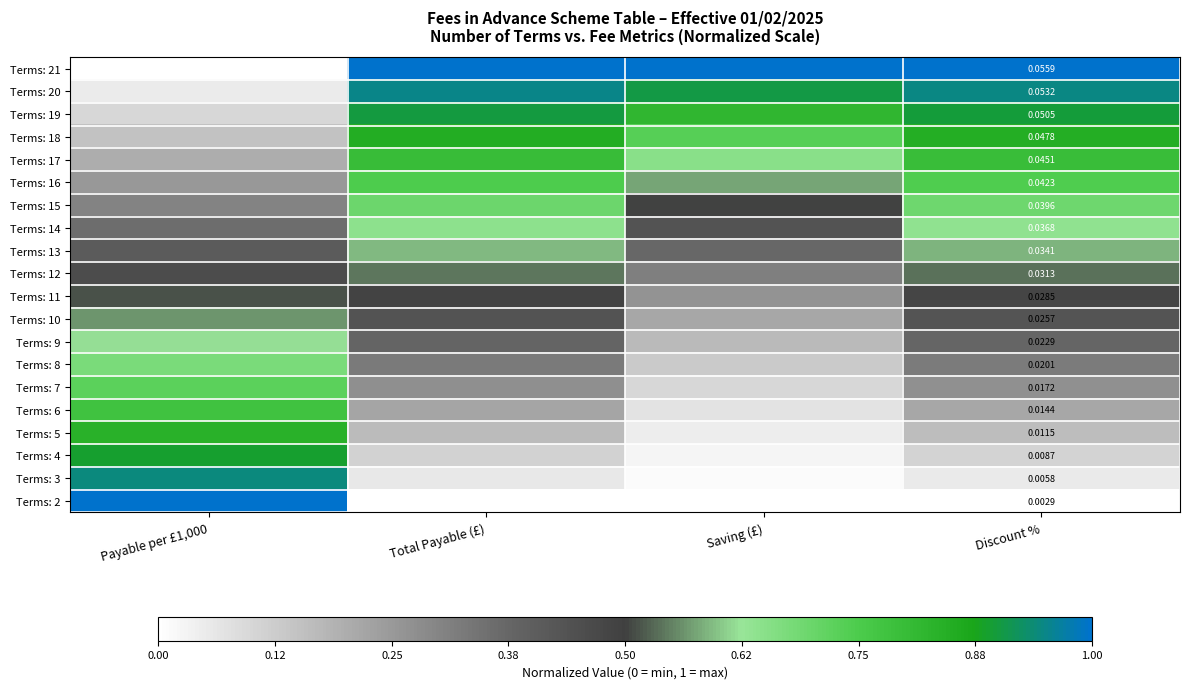

What is the maximum value shown in the chart?

1.0